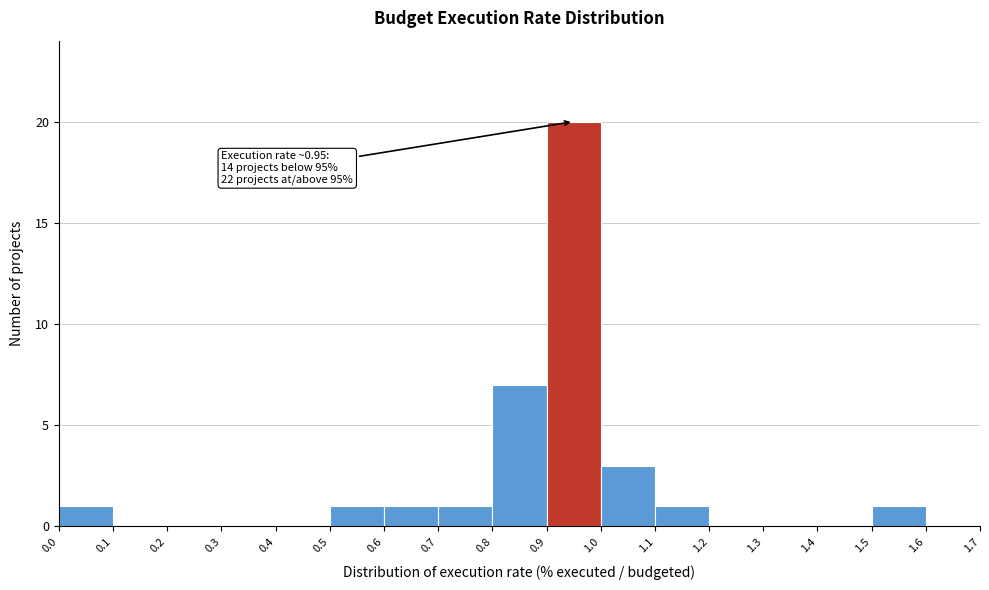

Which range on the x-axis has the tallest bar?

0.9 to 1.0